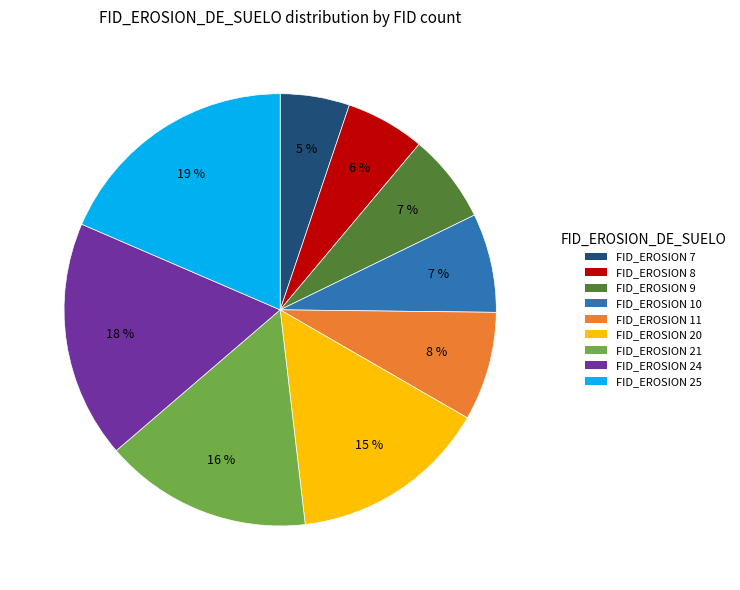

Which slice is the smallest?

FID_EROSION 7